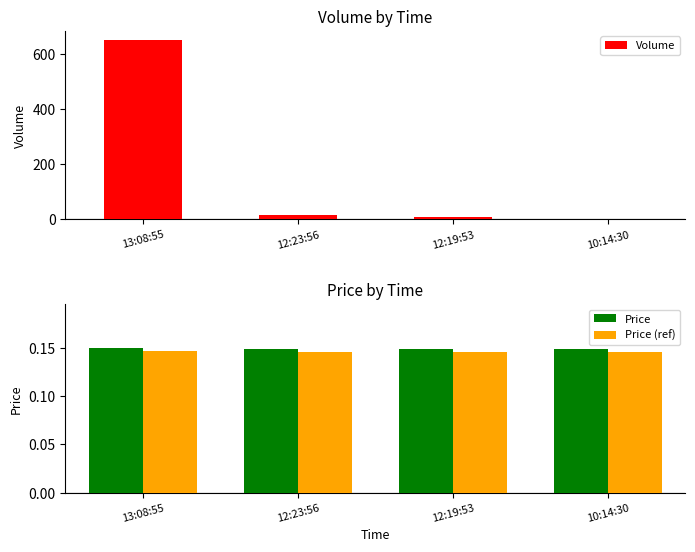

What is the greatest value displayed?

650.0